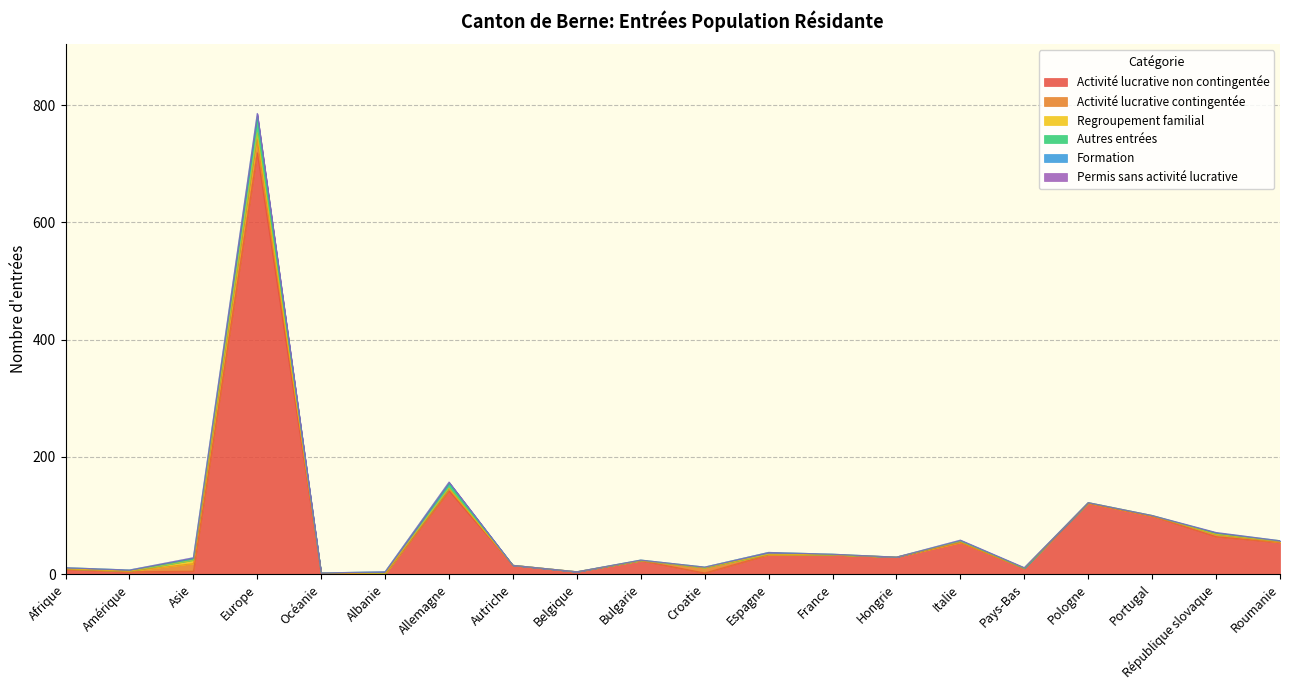

Where is the first local maximum for Activité lucrative contingentée?

Europe